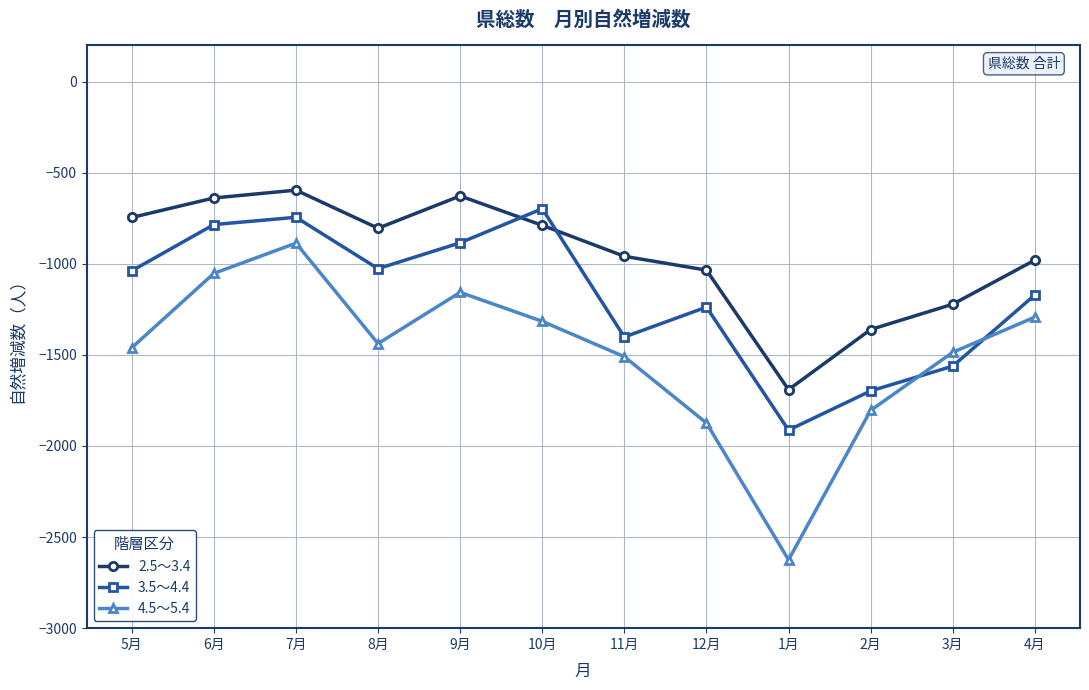

List the series in order of their overall mean, highest first.

2.5～3.4, 3.5～4.4, 4.5～5.4